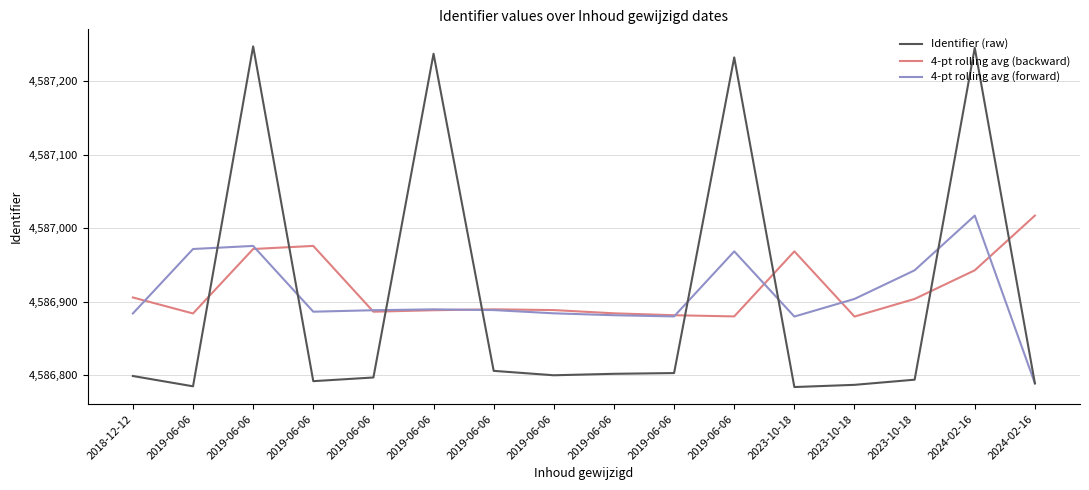

What are all the series names shown in the legend?

Identifier (raw), 4-pt rolling avg (backward), 4-pt rolling avg (forward)